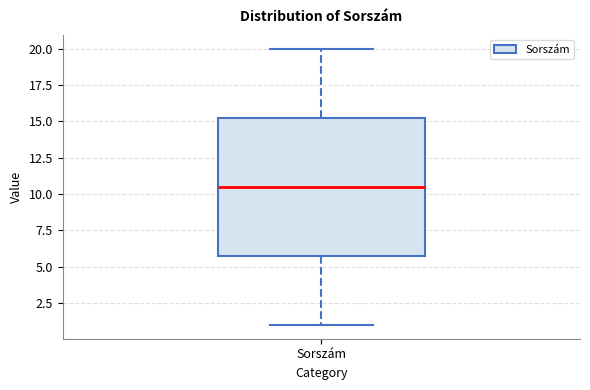

Transcribe this box plot: give where the median line is, the range the box spans, and where the two whiskers end, as read against the y-axis. The values are not printed on the chart, so give them approximately, as read against the axis.

median 10.5, box 6.0 to 15.5, whiskers 1.0 to 20.0